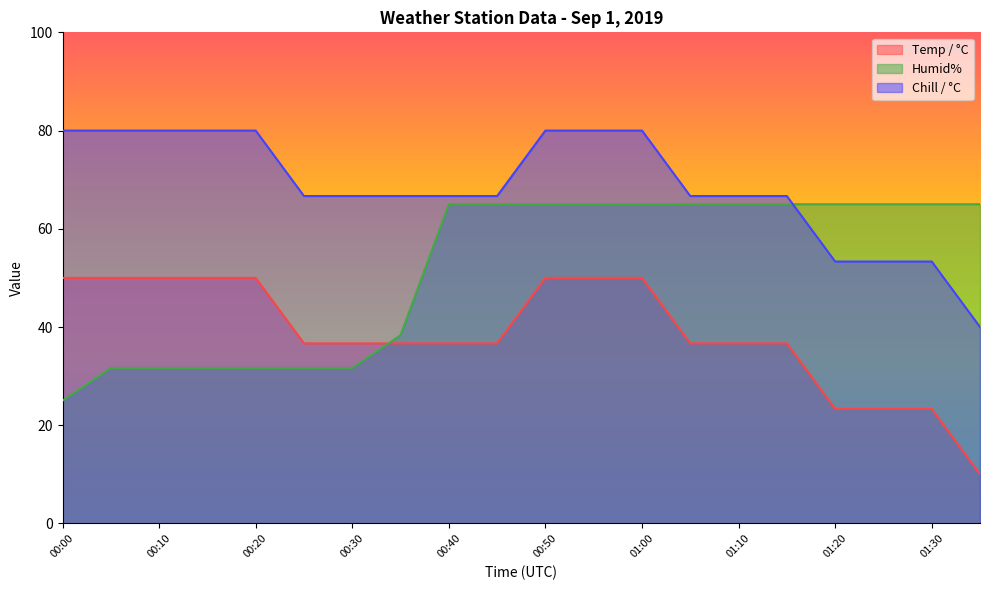

How many lines are shown in the chart?

3